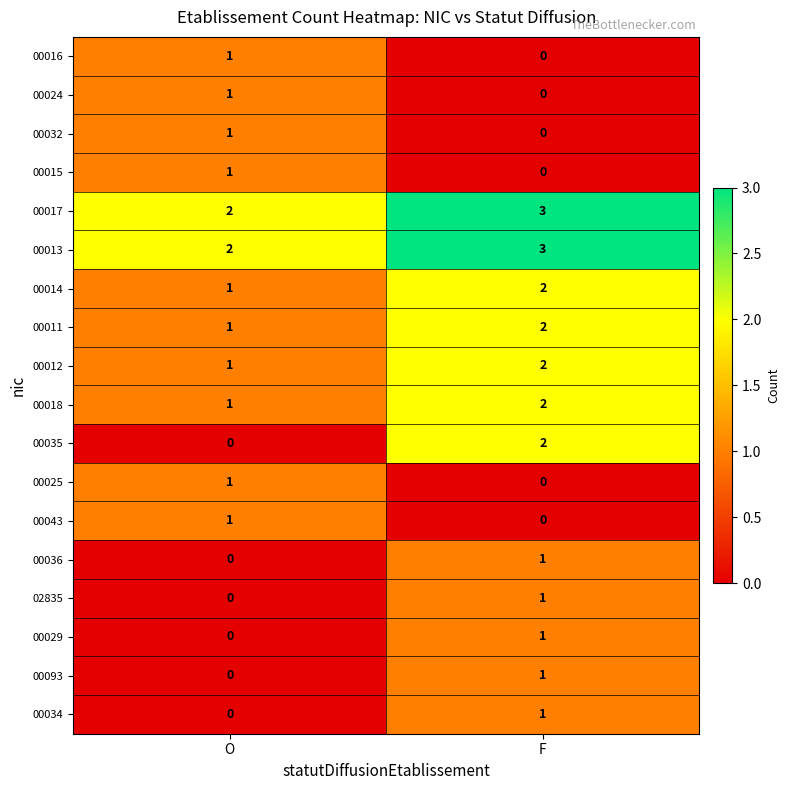

What is the sum of all 00012 values?

3